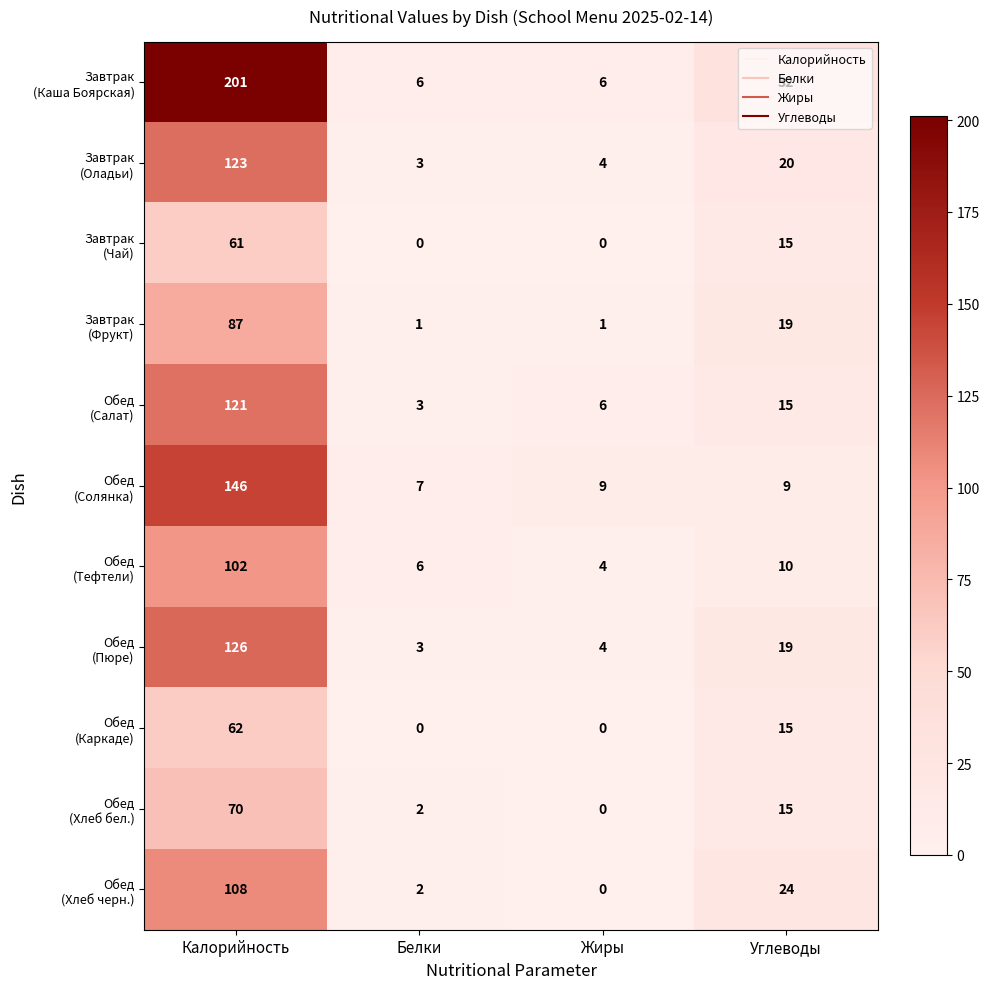

What is the total value across all series at Углеводы?

193